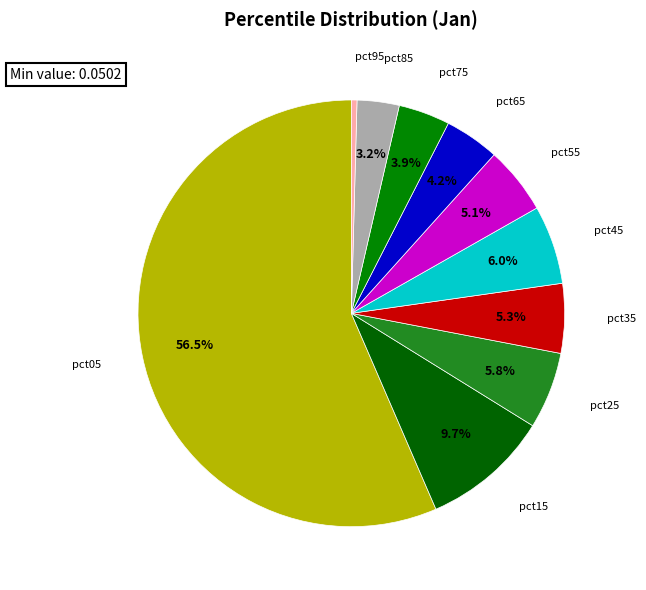

To the nearest percent, what portion does pct25 represent?

6%